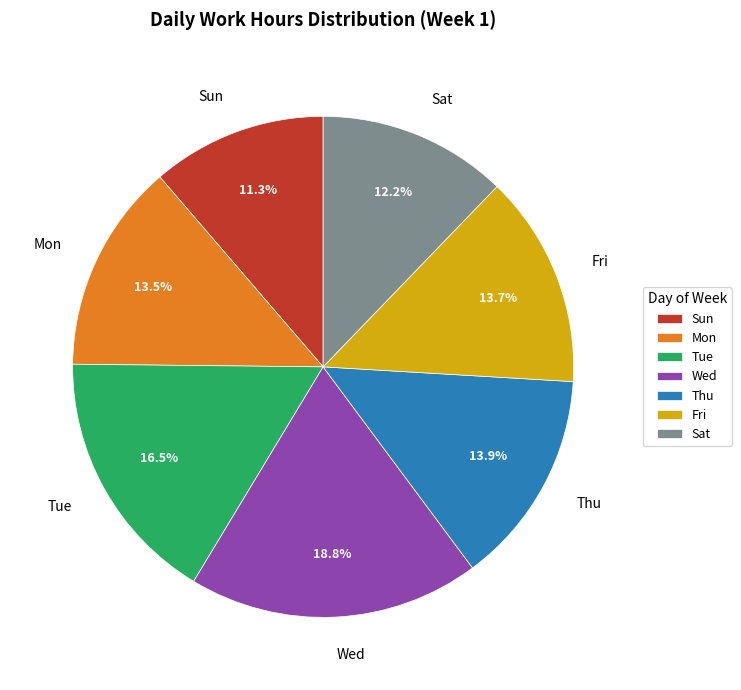

Which category has the smallest portion of the pie?

Sun